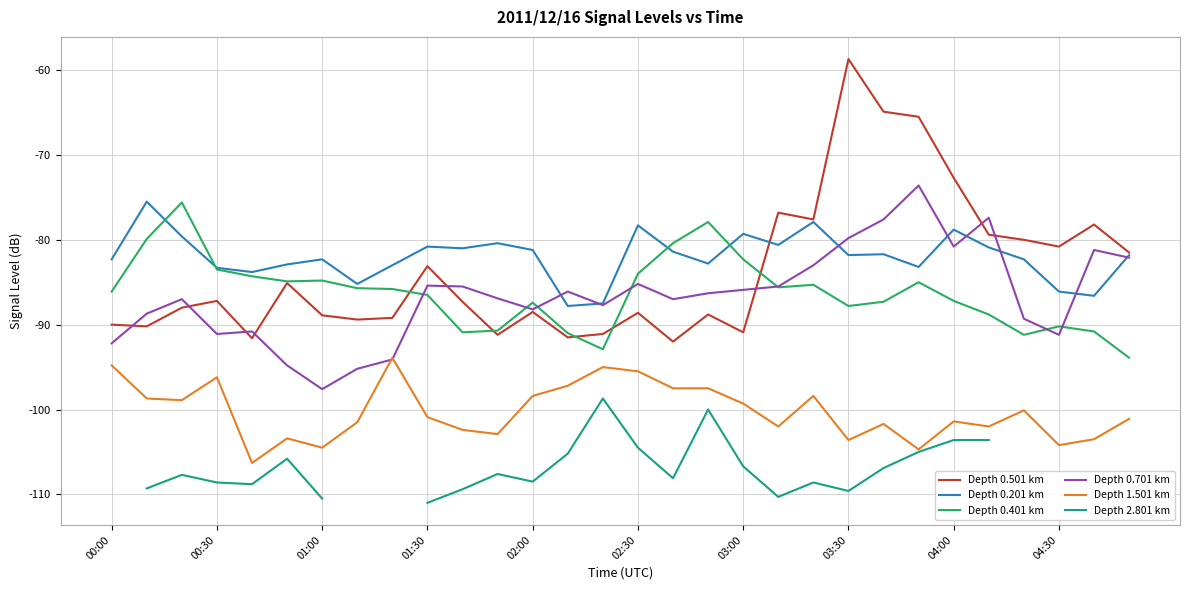

Which series has the largest total across all categories?

Depth 0.201 km